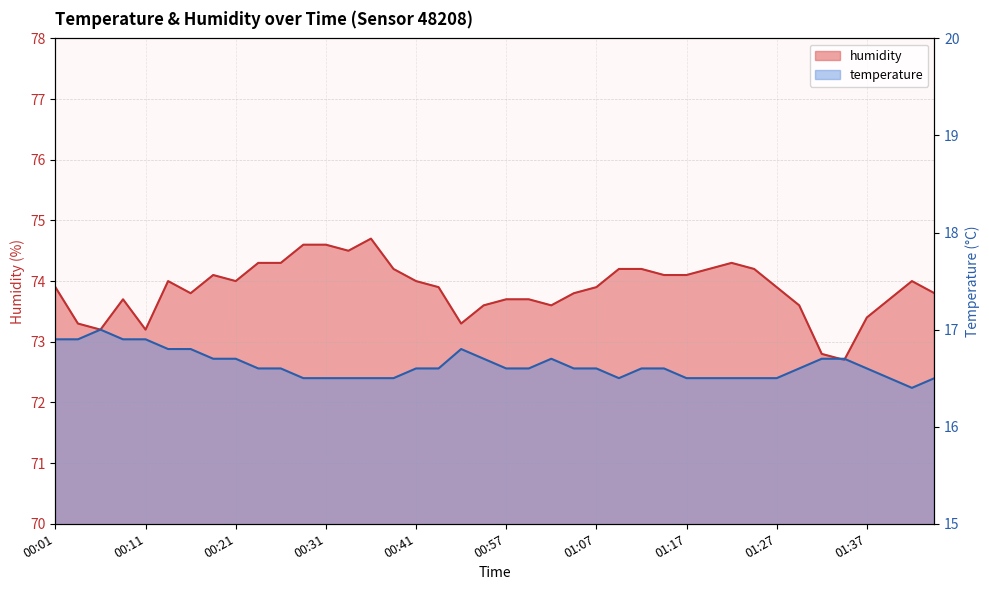

What is the label of the 18th point from the right?

01:02